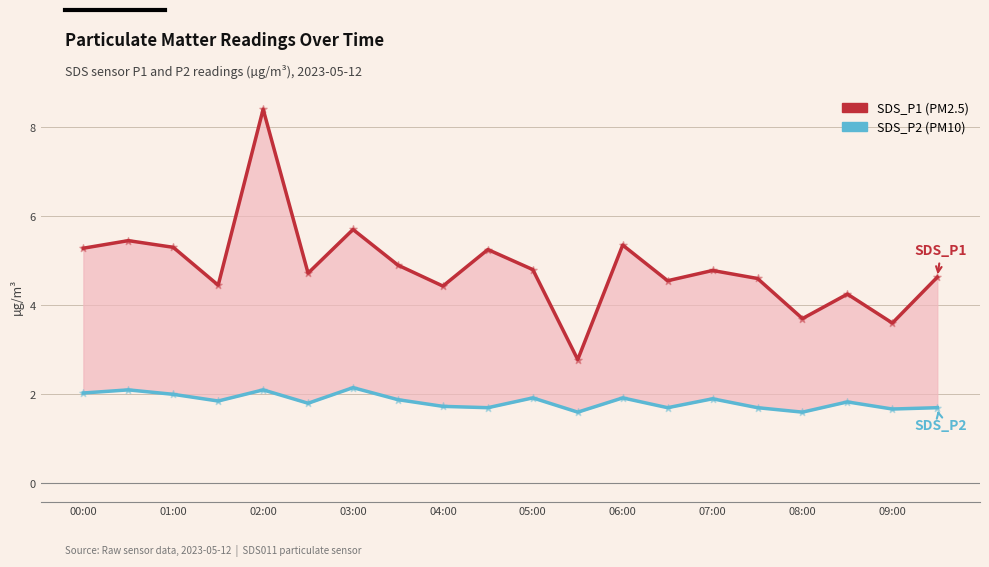

Is the value of SDS_P1 at 00:00 greater than the value of SDS_P2 at 07:00?

Yes